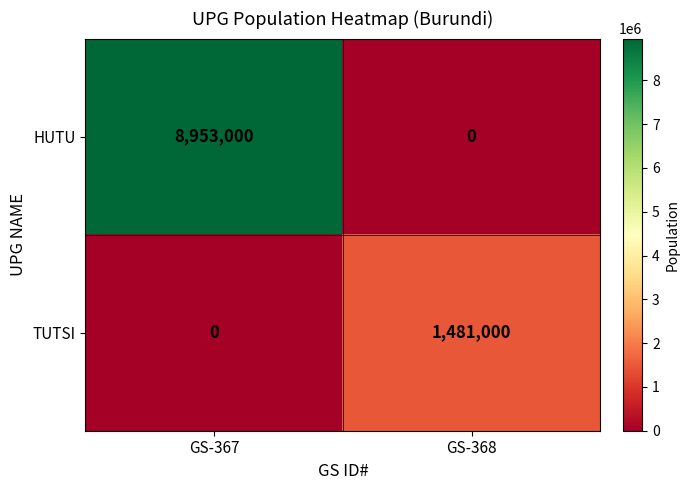

At which category is the sum across all series the highest?

GS-367